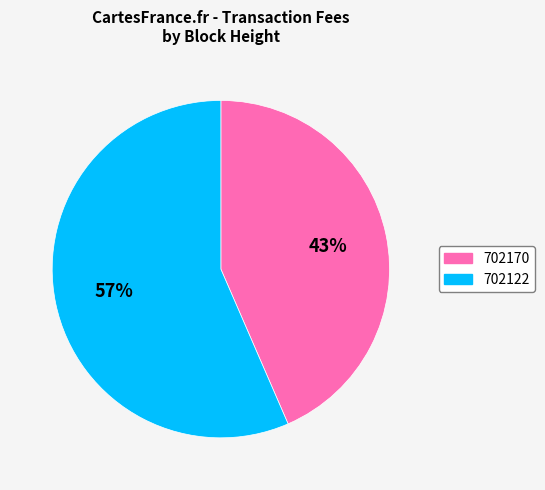

How many slices are in this pie chart?

2